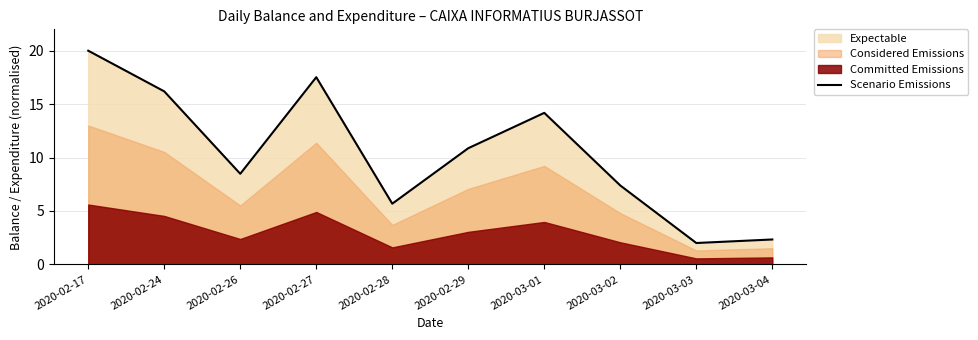

What is the label of the 8th point from the left?

2020-03-02